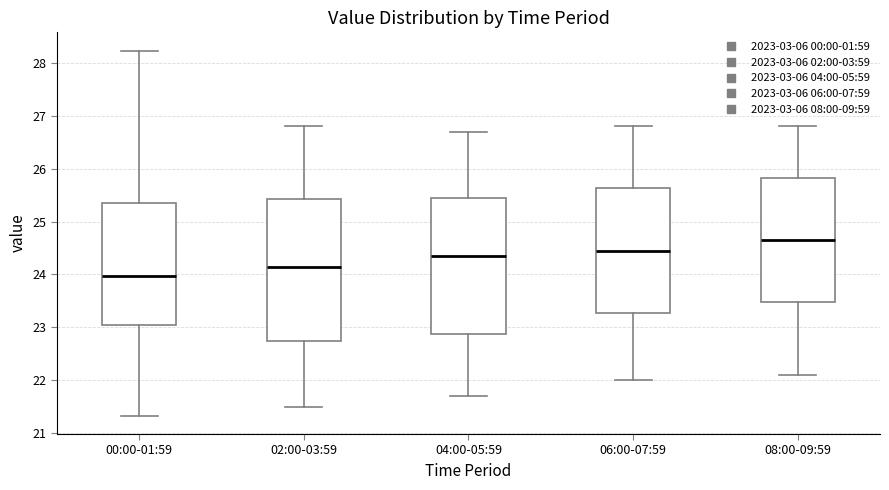

Where does the median line of the box for 00:00-01:59 sit on the y-axis? The values are not printed on the chart, so give them approximately, as read against the axis.

24.0